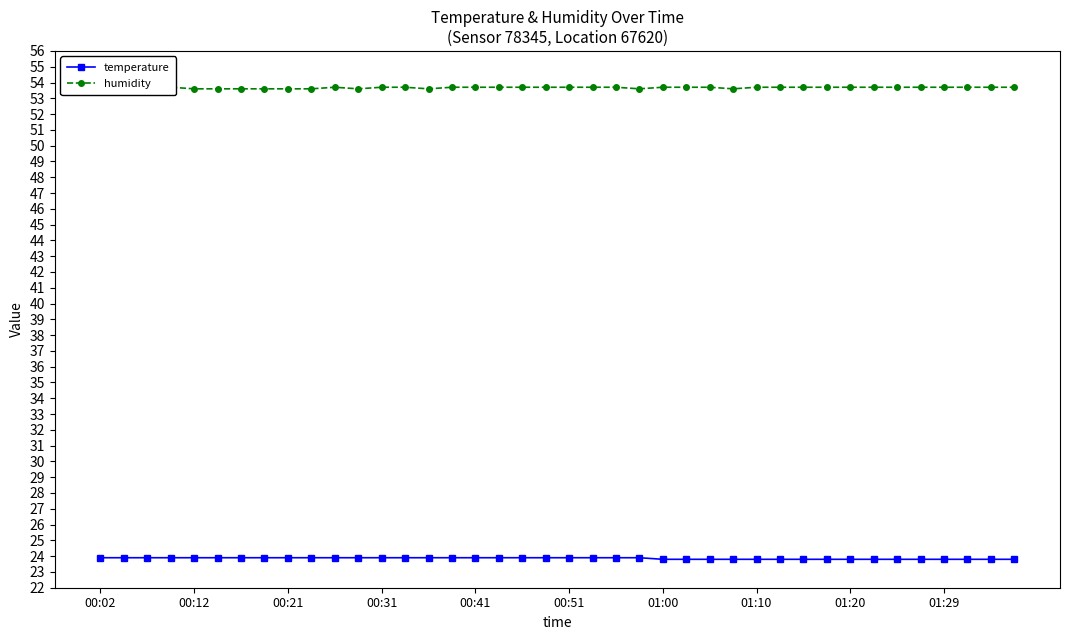

The temperature series shows 23.8 at 01:29. True or false?

True